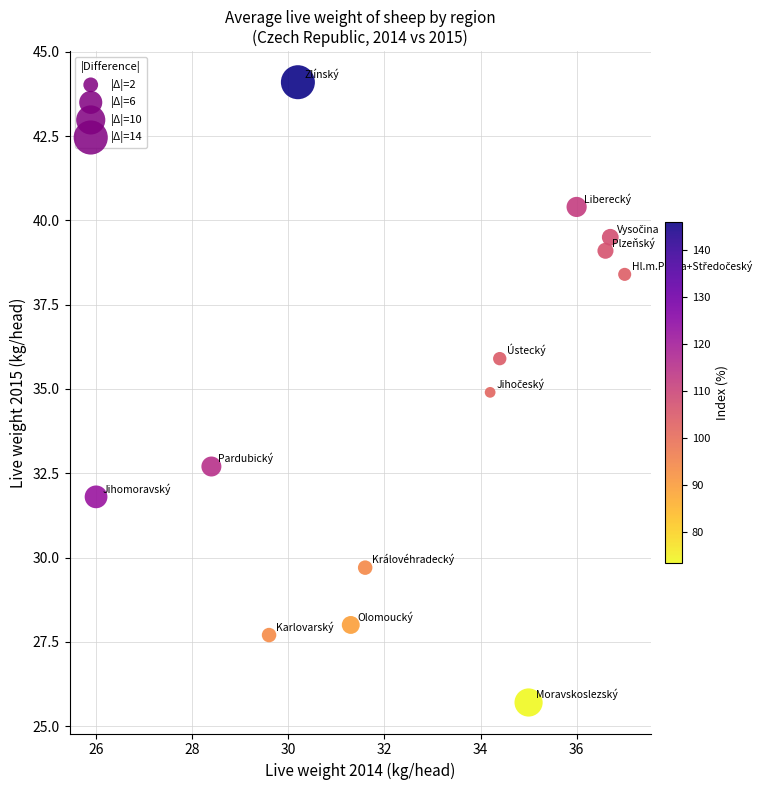

What is the range of X values (max minus min)?

11.0